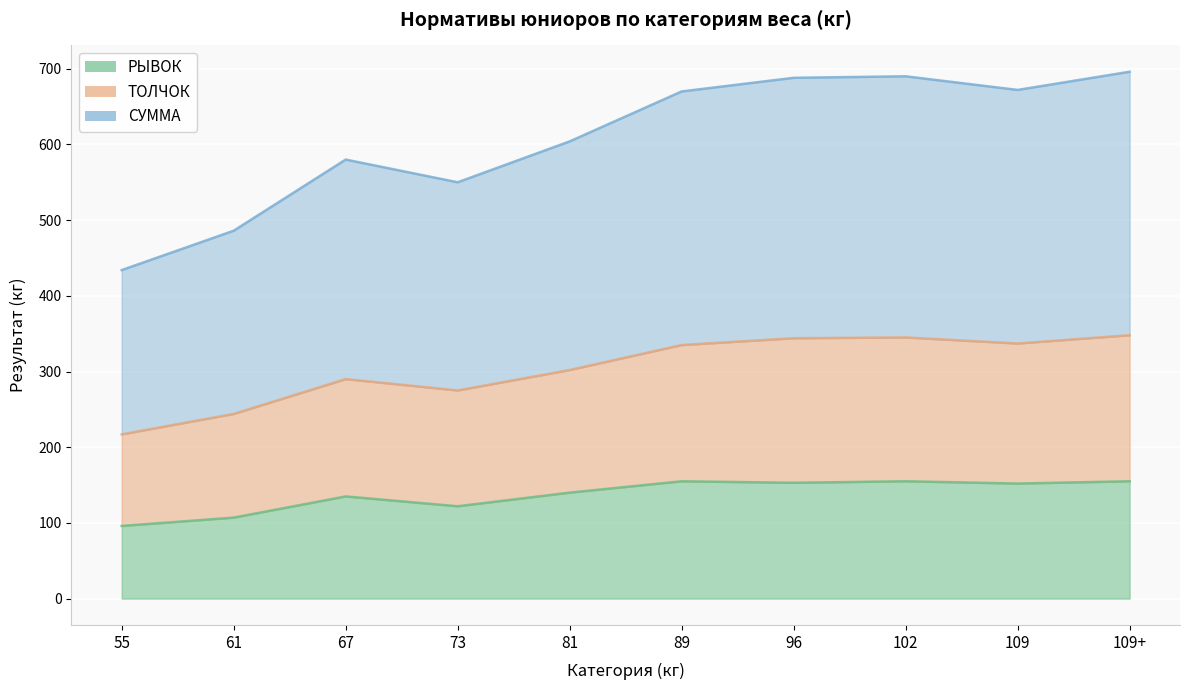

Where does the РЫВОК series first go above 152?

89